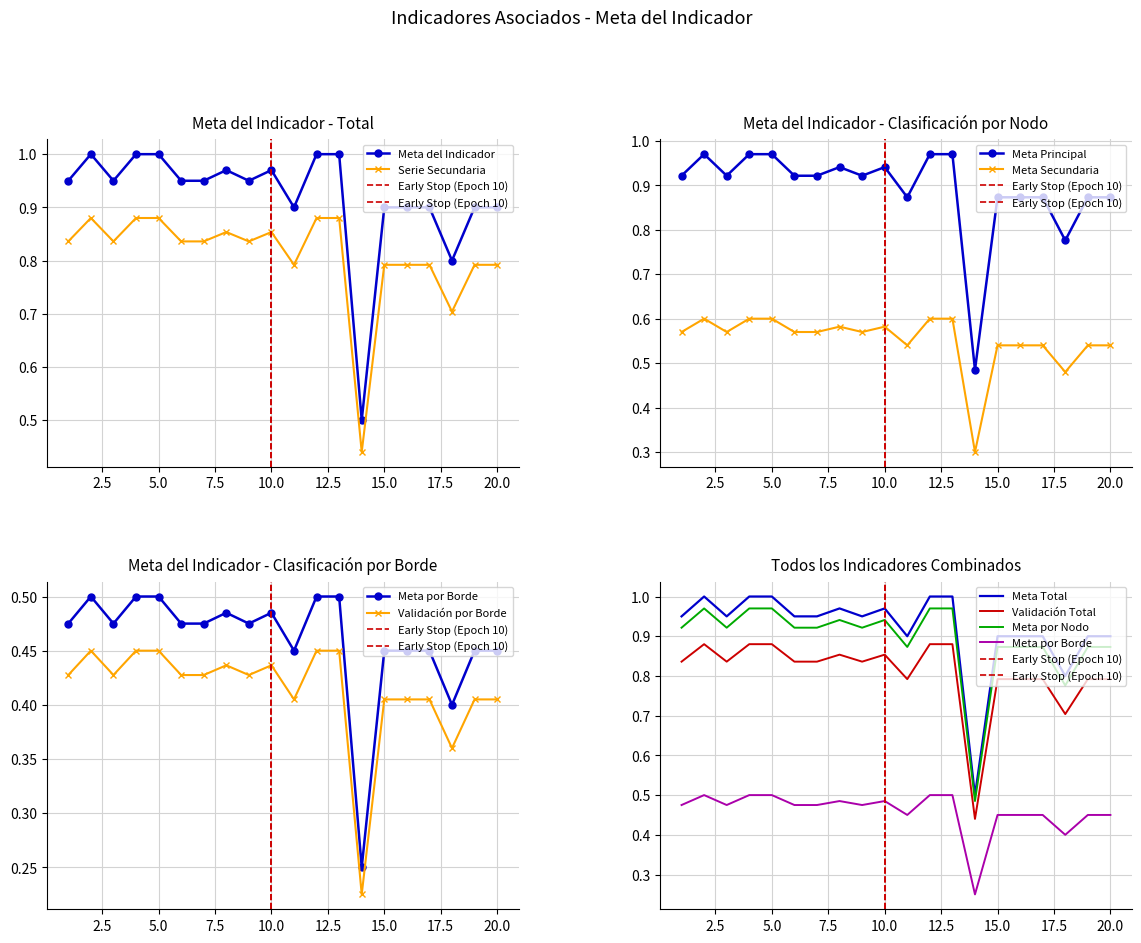

True or false: Serie Secundaria and Meta del Indicador intersect in this chart.

False